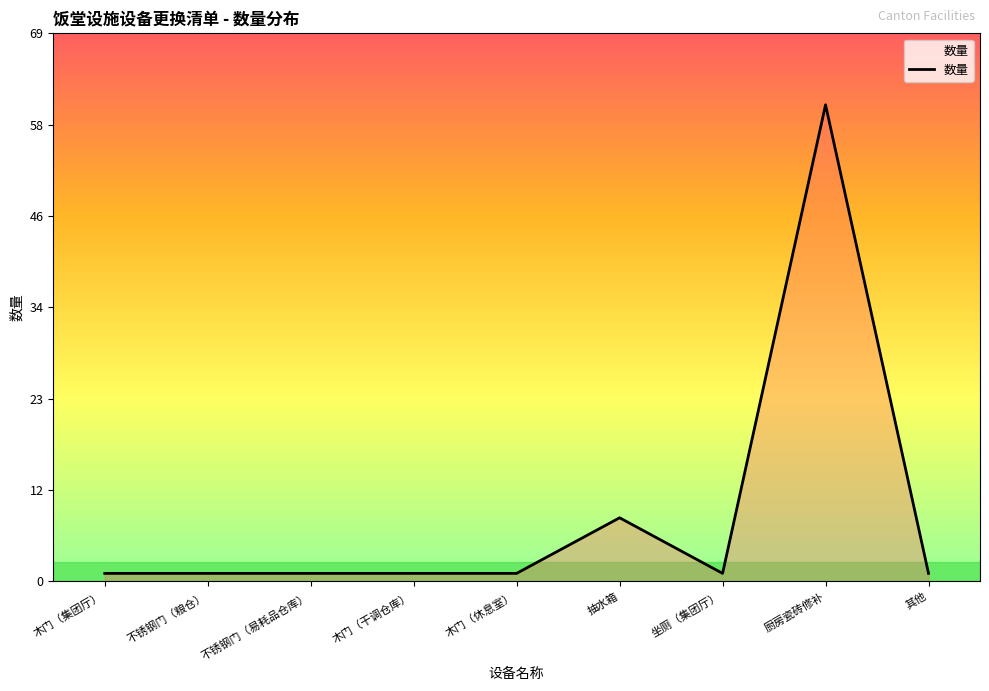

What position from the left is 木门（集团厅）?

1